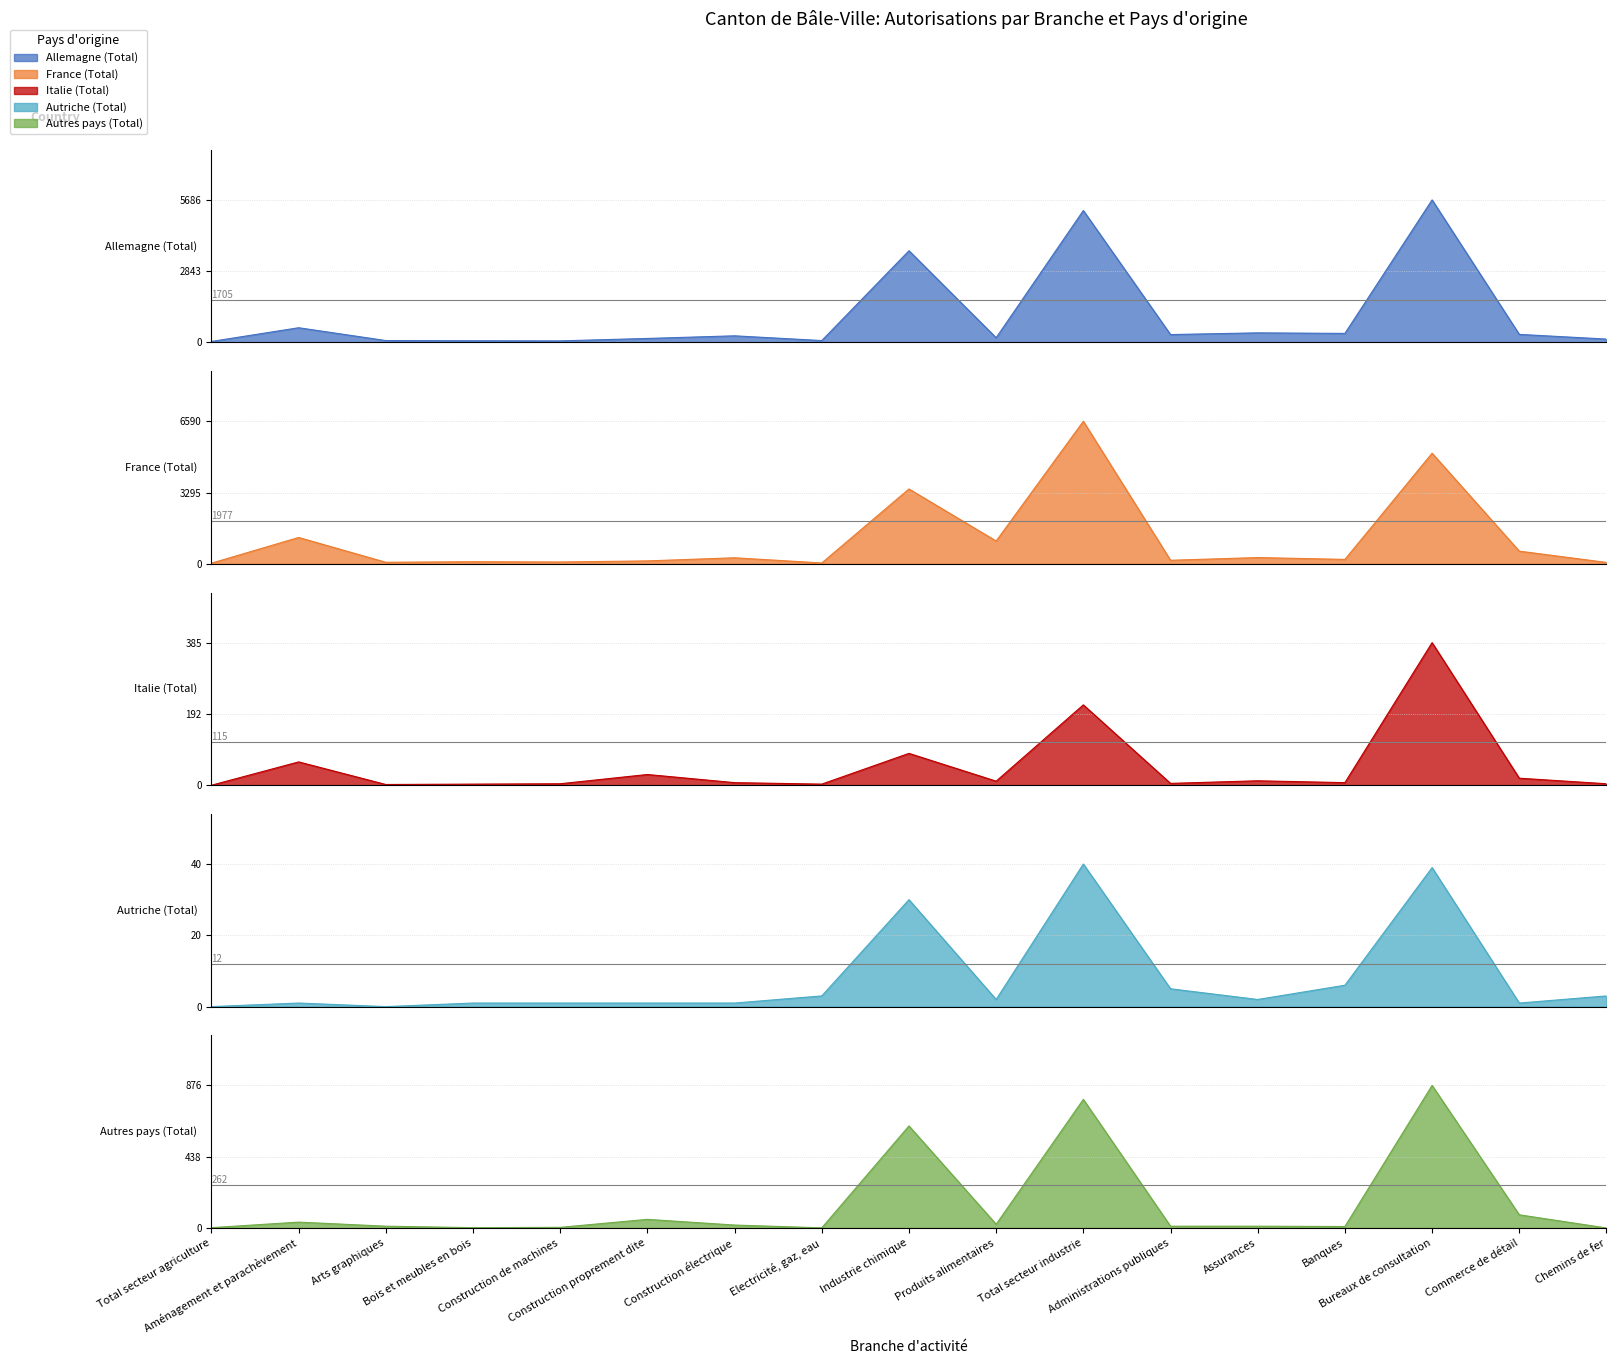

At how many categories does at least one series exceed 4954?

2